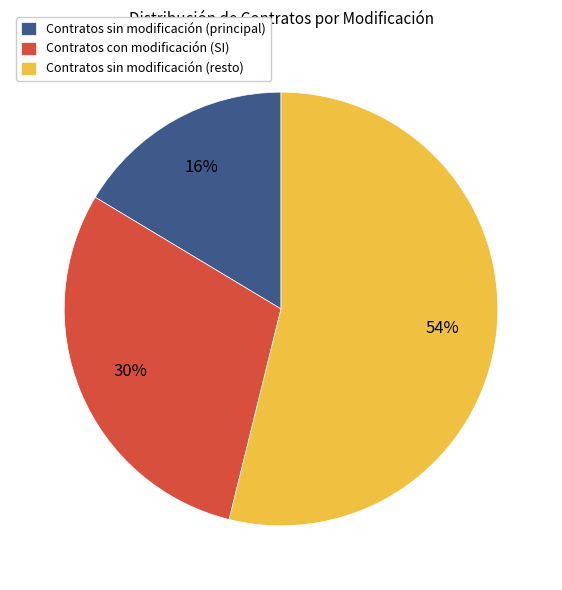

Which slice is the smallest?

Contratos sin modificación (principal)